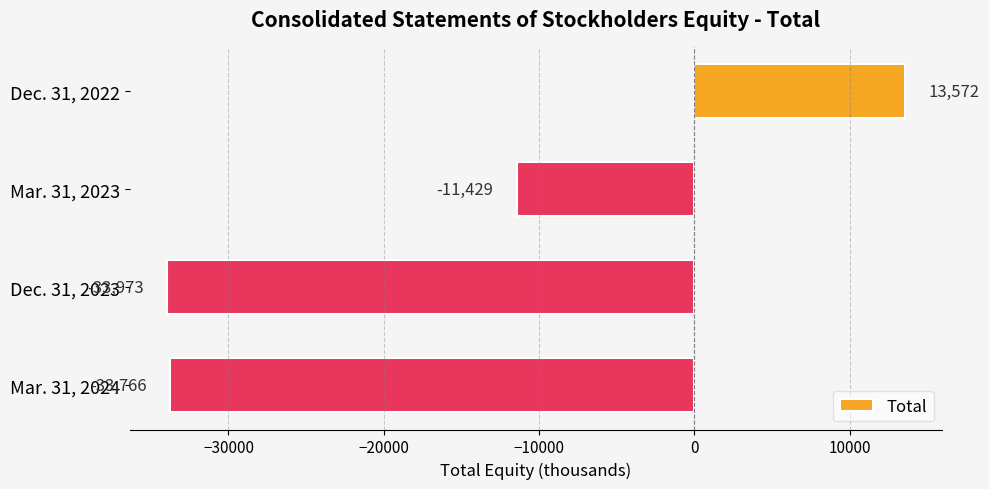

Reading top to bottom, what are all the values shown in this chart?

13572	-11429	-33973	-33766